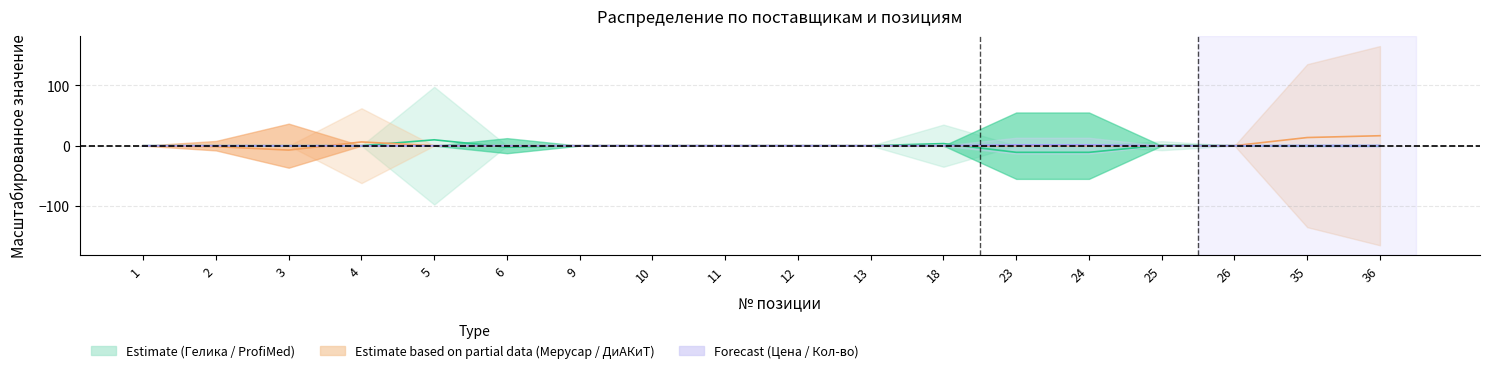

Reading left to right, list all the values displayed in this chart.

Гелика (col_23): 0.0	0.0	0.0	0.0	9.8	-2.5	0.0	0.0	0.0	0.0	0.0	3.5	-11.0	-11.0	0.8	0.0	0.0	0.0
Мерусар (col_28): 0.0	-1.6	-7.3	6.2	0.0	0.0	0.0	0.0	0.0	0.0	0.0	0.0	0.0	0.0	0.0	0.0	13.5	16.5
Цена (col_4): -0.0	-0.0	-0.0	-0.0	-0.0	0.1	0.0	0.0	0.0	0.0	0.0	0.0	1.3	1.3	-0.0	0.0	0.2	0.2